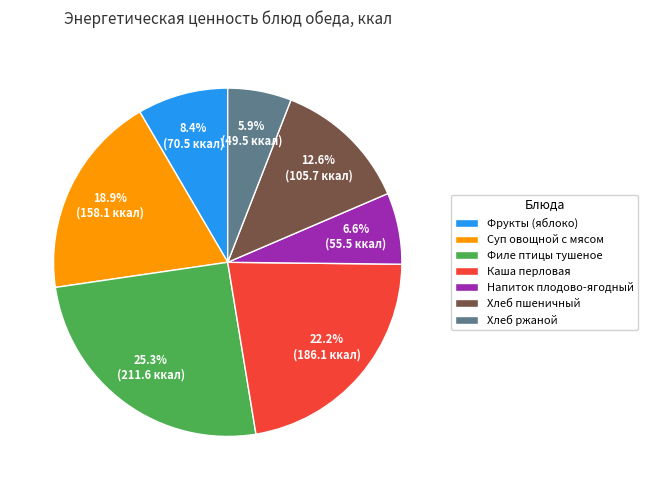

Which category has the biggest portion of the pie?

Филе птицы тушеное